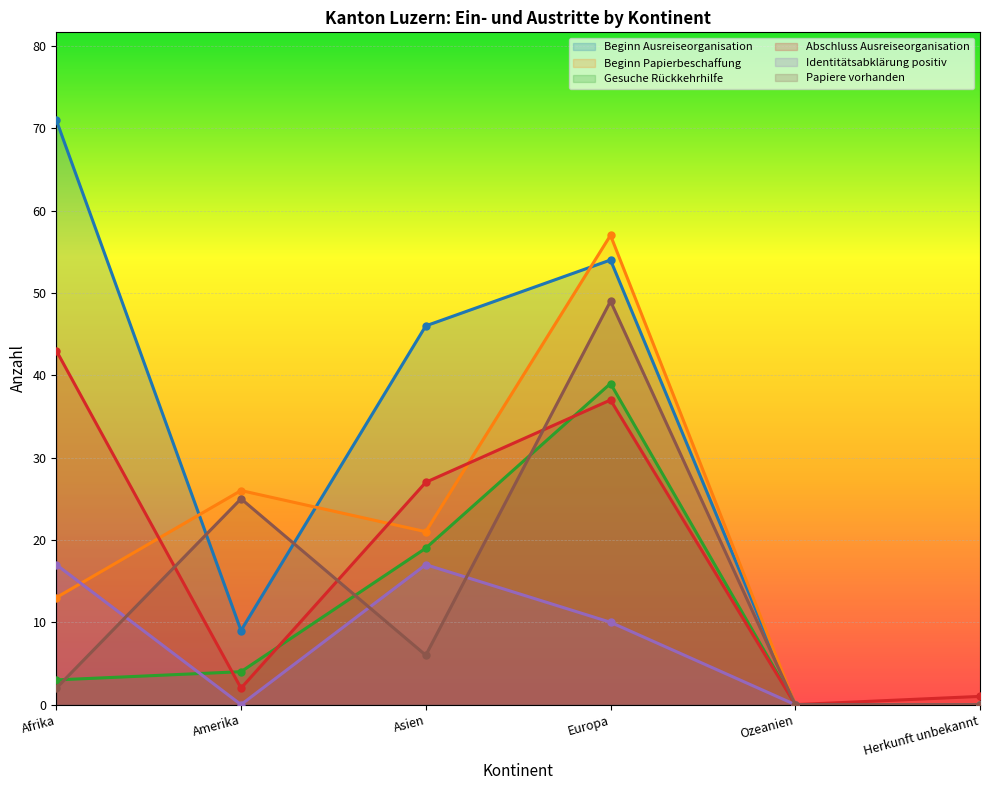

How many data points does each series have?

6